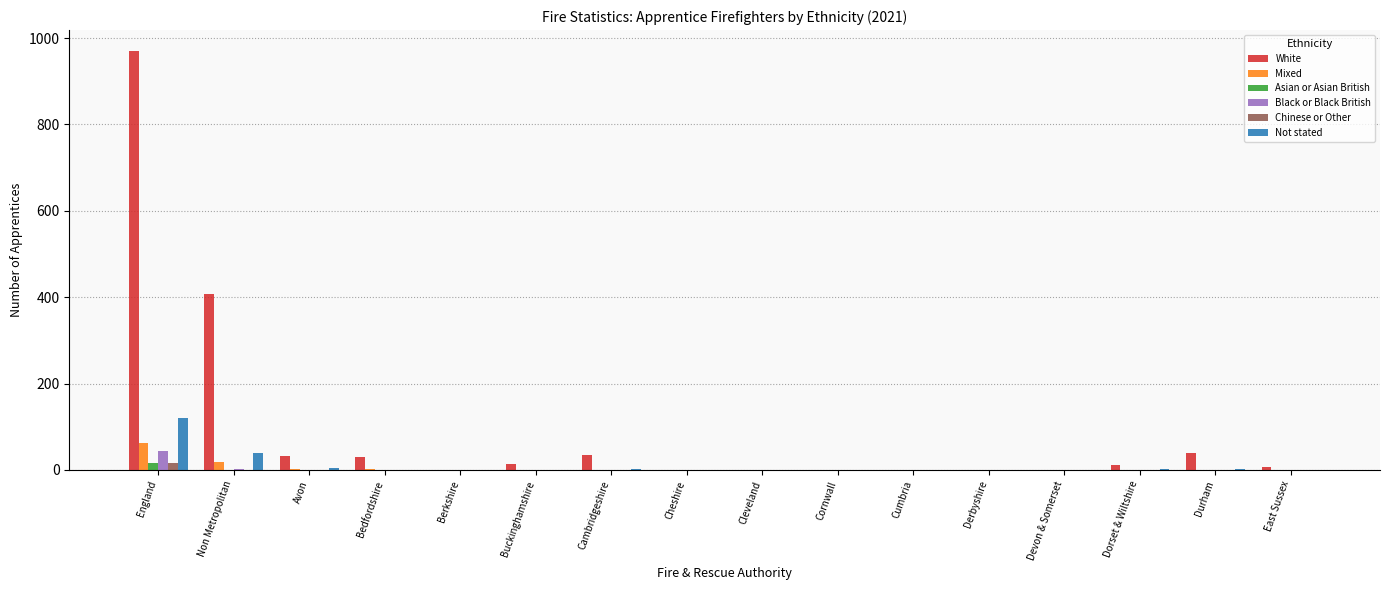

At which category is the sum across all series the highest?

England